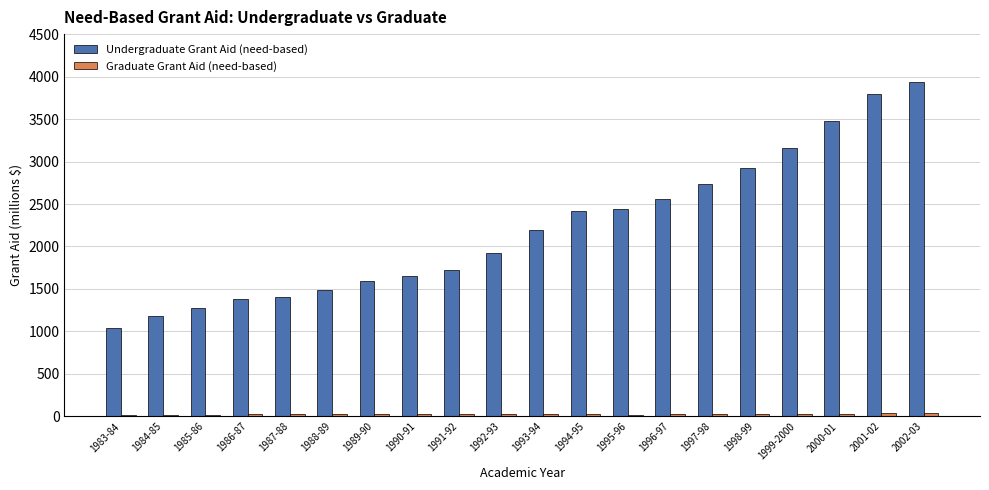

Which series has the largest total across all categories?

Undergraduate Grant Aid (need-based)